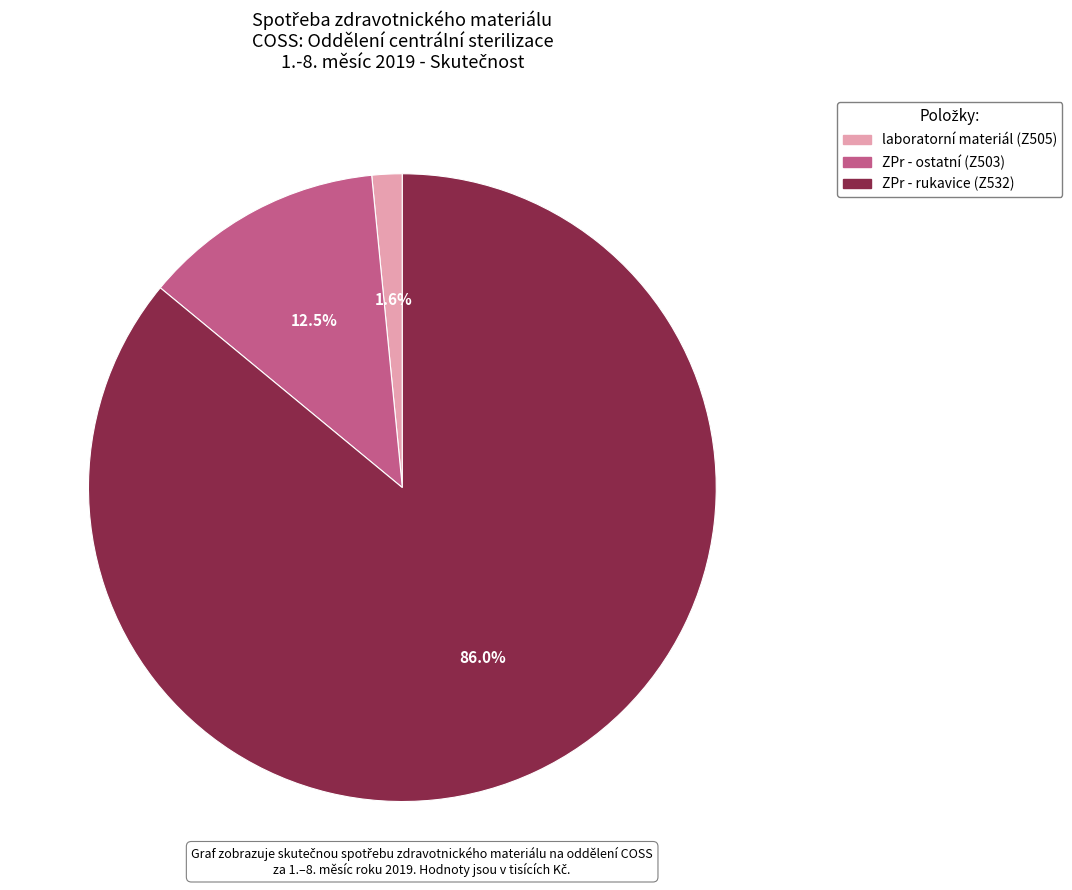

To the nearest percent, what is the difference between the ZPr - rukavice (Z532) and laboratorní materiál (Z505) slice percentages?

84%